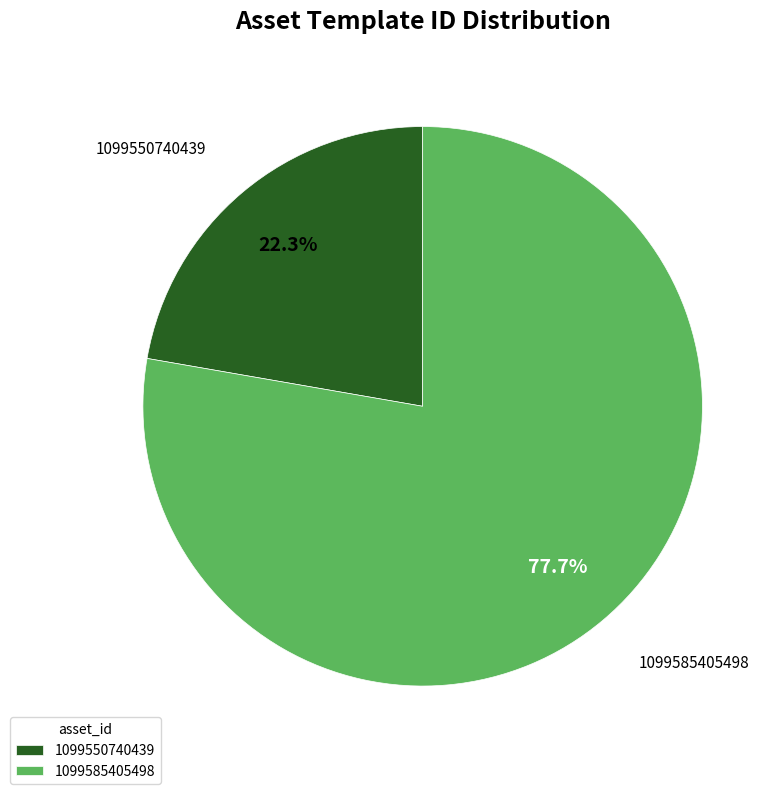

Does 1099585405498 account for over 50% of the chart?

Yes